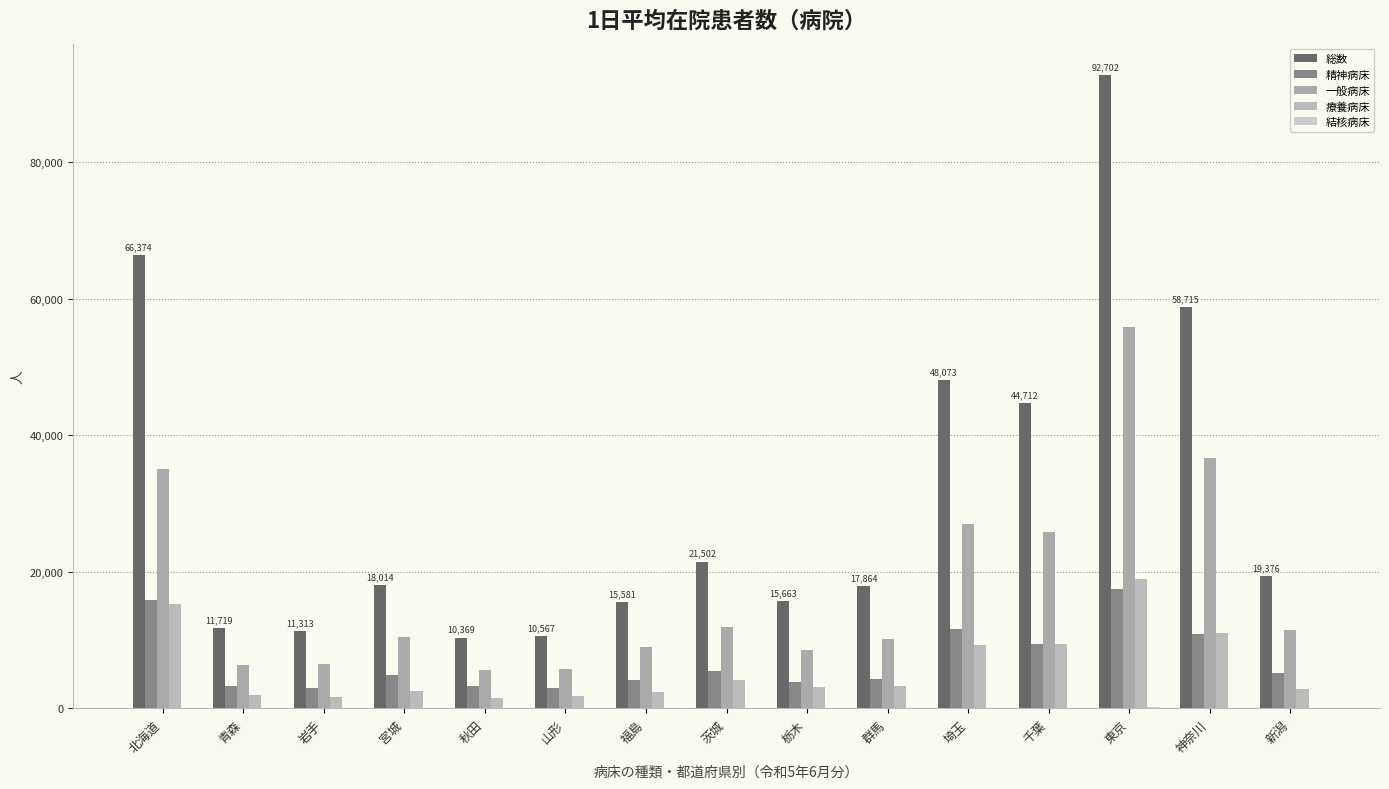

At 秋田, list the series in order from smallest to largest.

結核病床, 療養病床, 精神病床, 一般病床, 総数